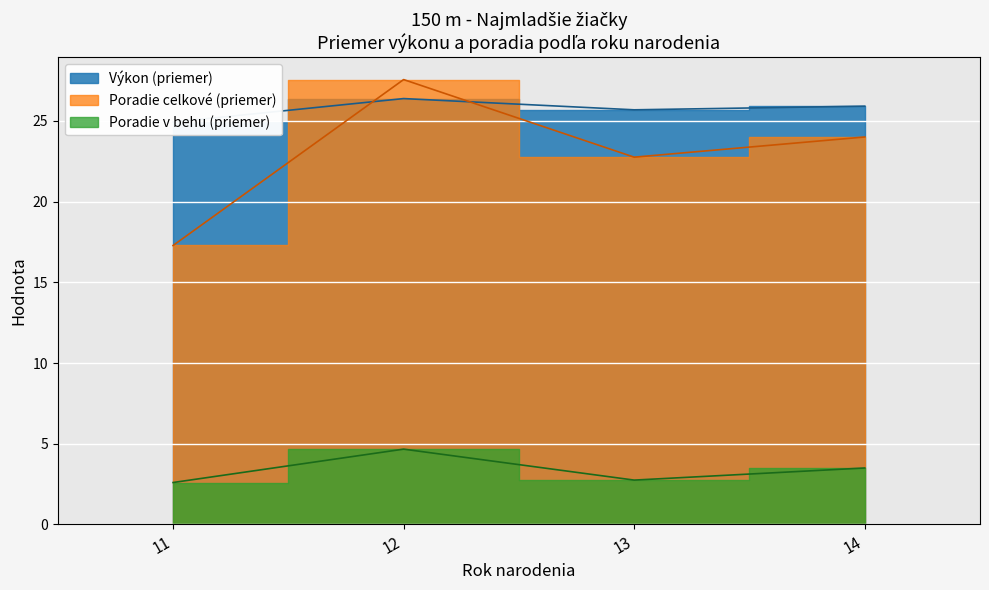

At which label does Poradie (sourhn.) mean reach its peak?

12